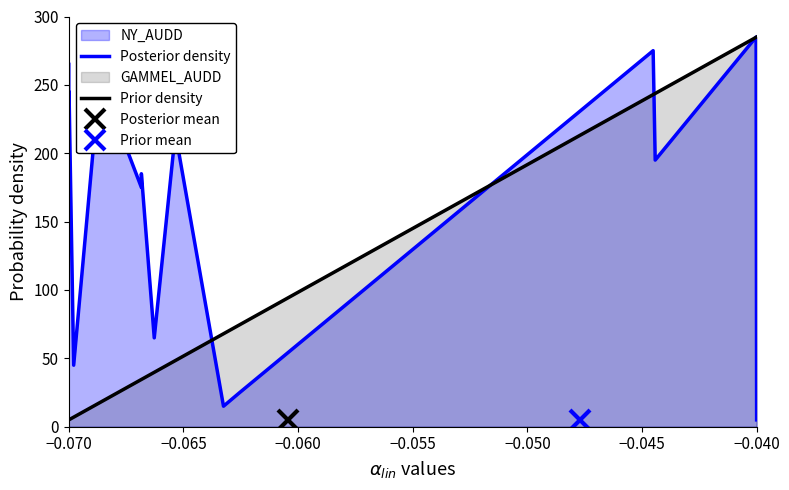

What is the difference between the maximum and minimum values in the Prior density series?

280.0